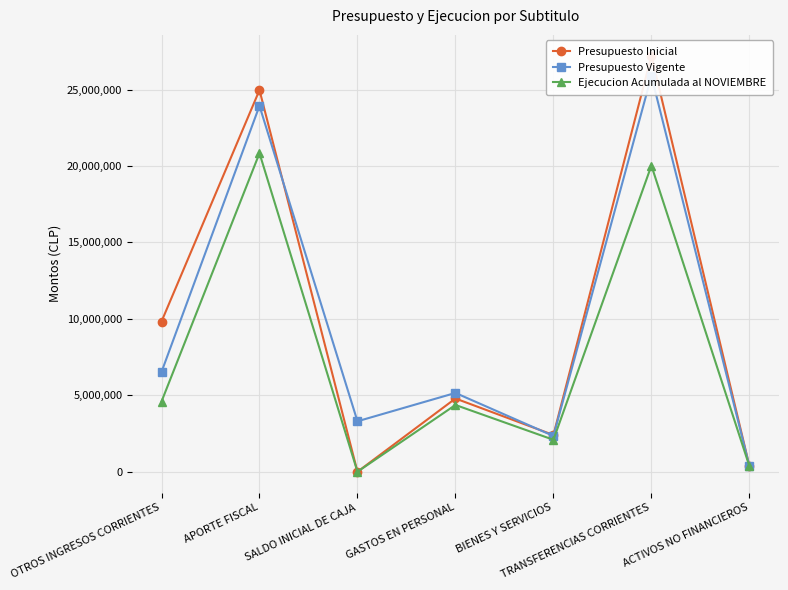

What is the label of the 3rd point from the left?

SALDO INICIAL DE CAJA